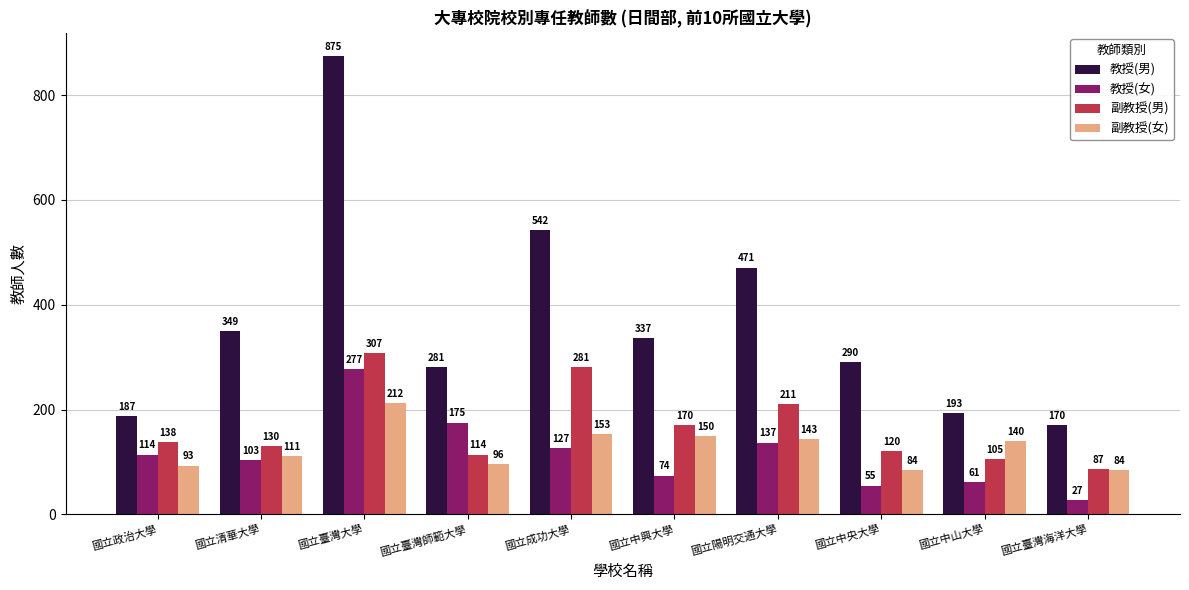

What is the minimum value shown in the chart?

27